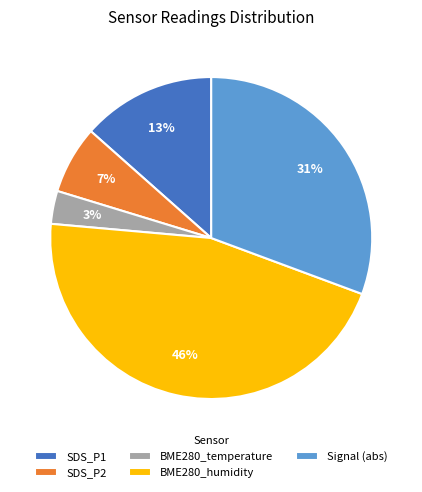

Is there a majority slice in this chart?

No